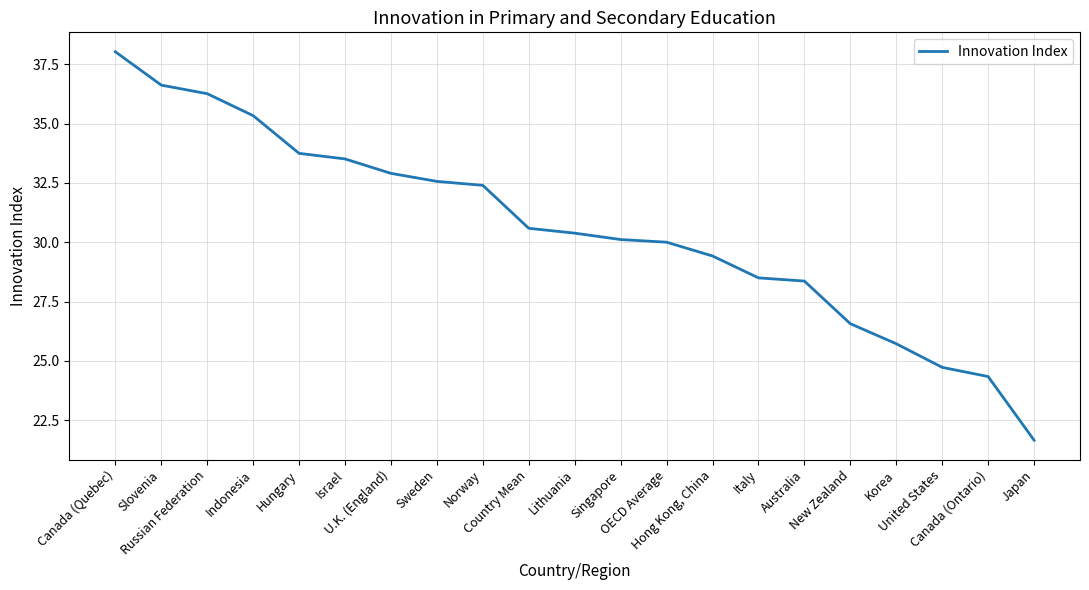

What is the maximum value shown in the chart?

38.0